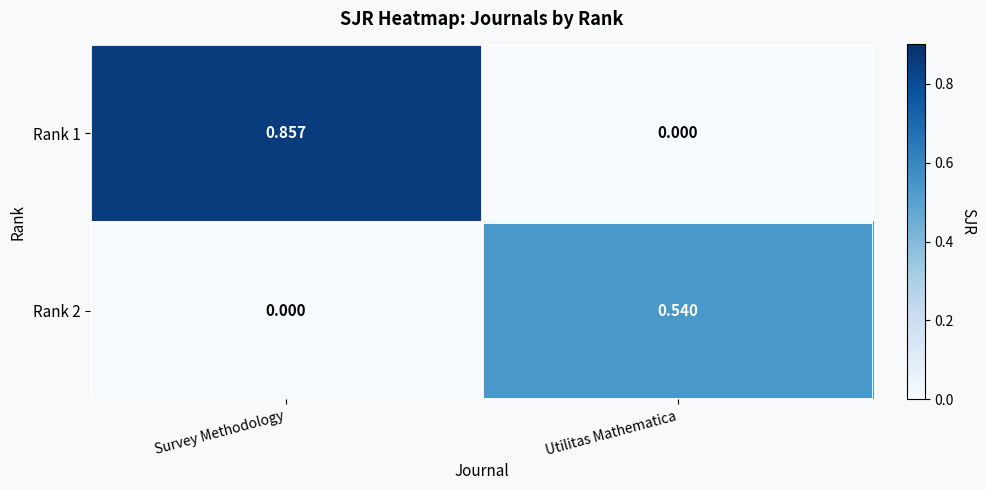

Which category has the highest value in the Rank 1 series?

Survey Methodology